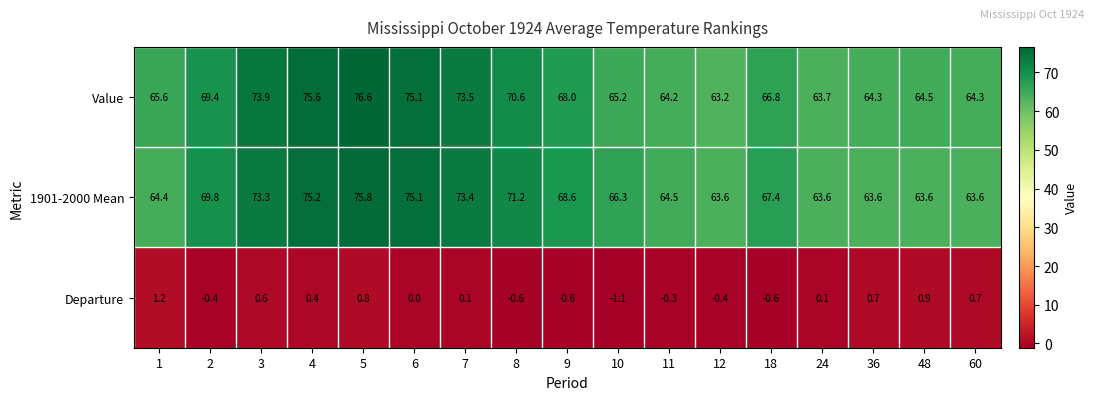

What is the difference between the highest and lowest values at 10?

67.4